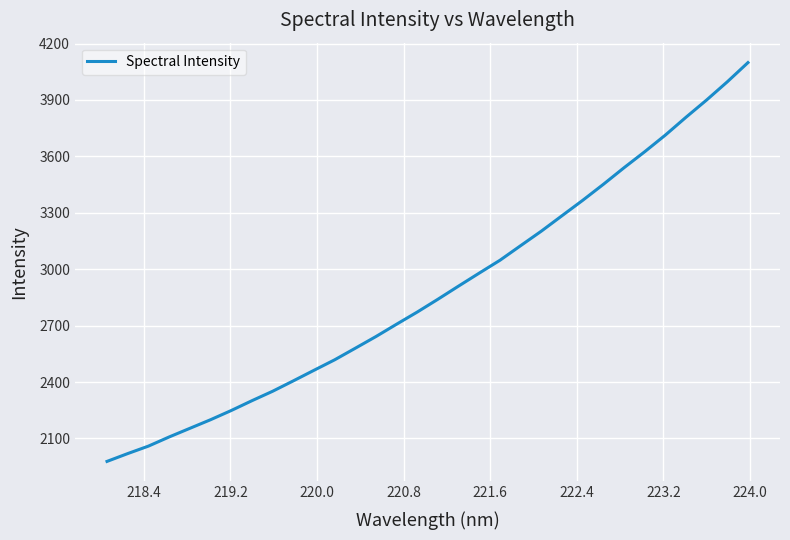

What is the maximum value shown in the chart?

4098.7